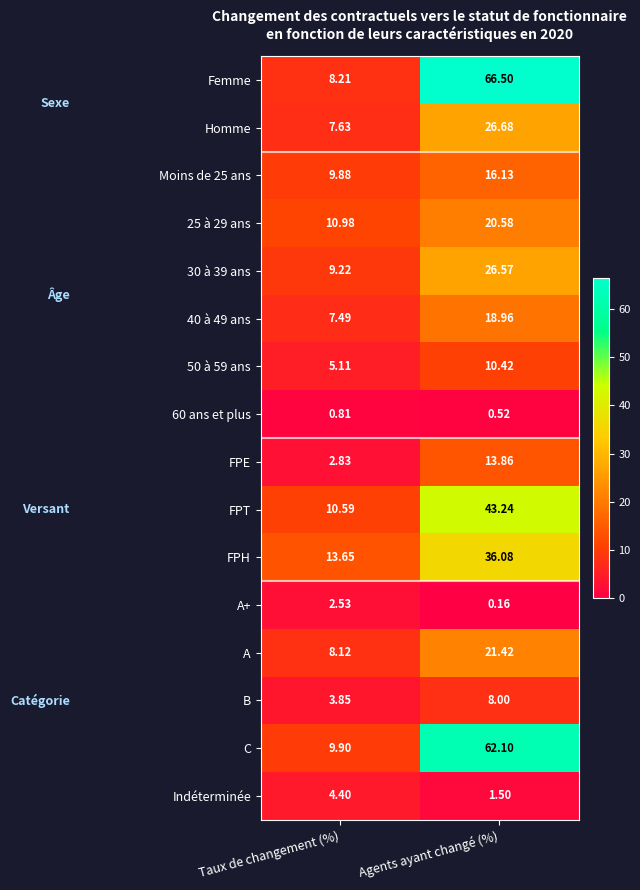

Where is 25 à 29 ans nearest to the value 15?

Taux de changement (%)